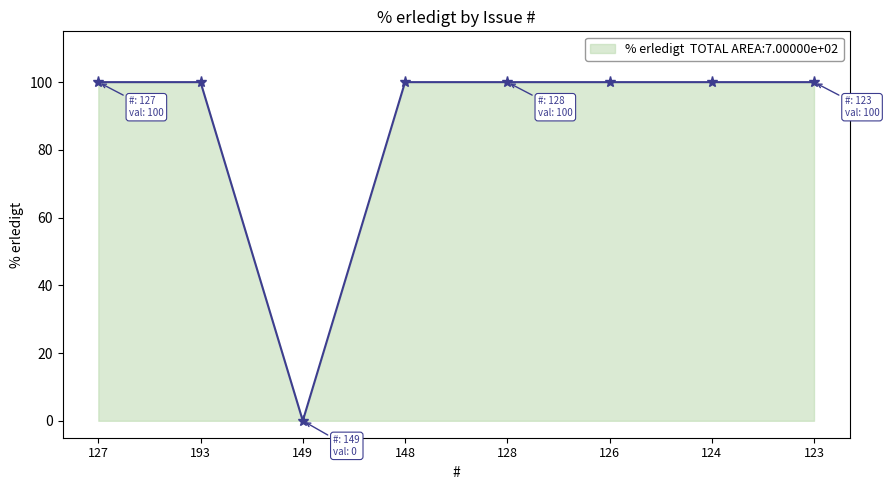

How many values are above zero?

7